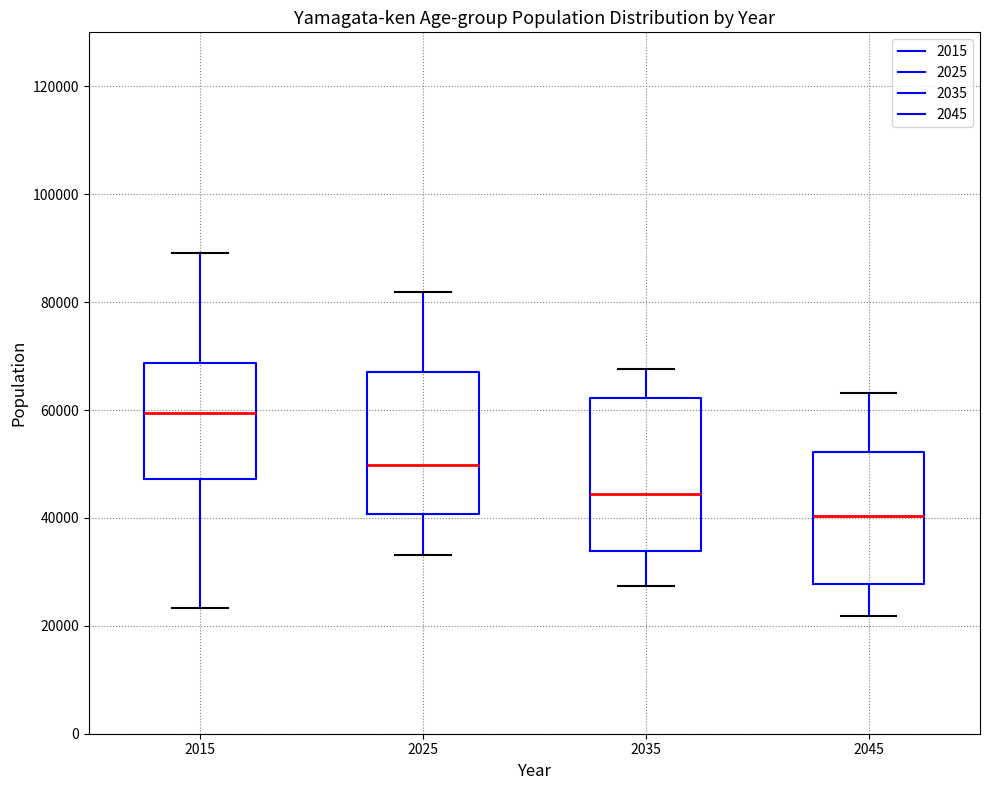

Which box has the lowest median line?

2045